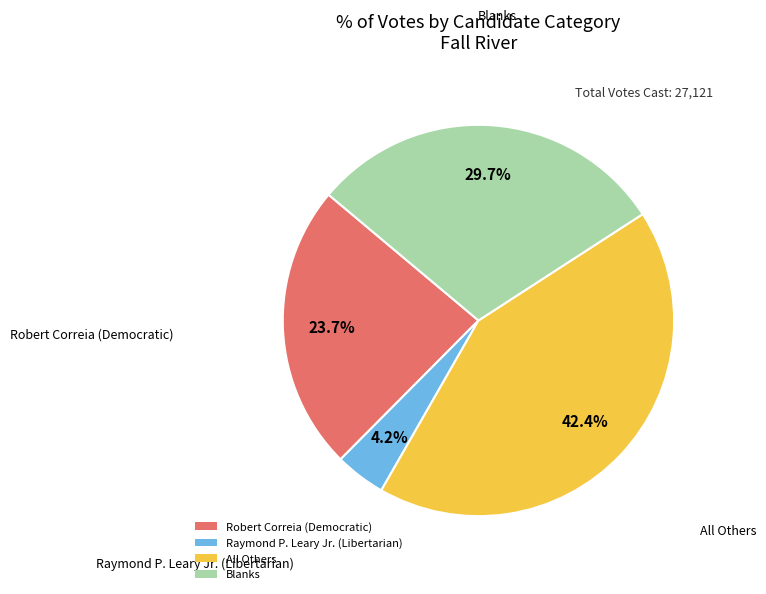

Count the number of slices in the pie.

4